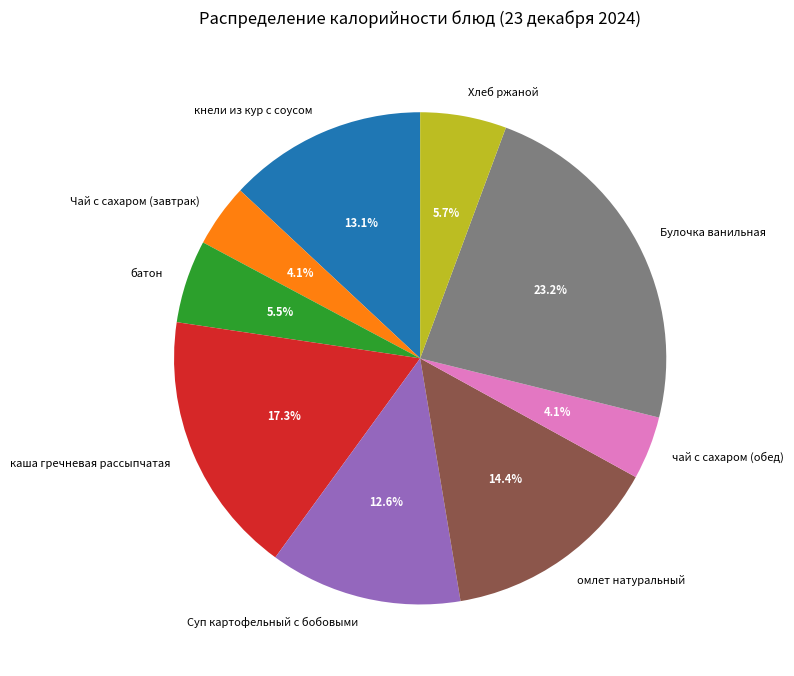

Which category has the biggest portion of the pie?

Булочка ванильная